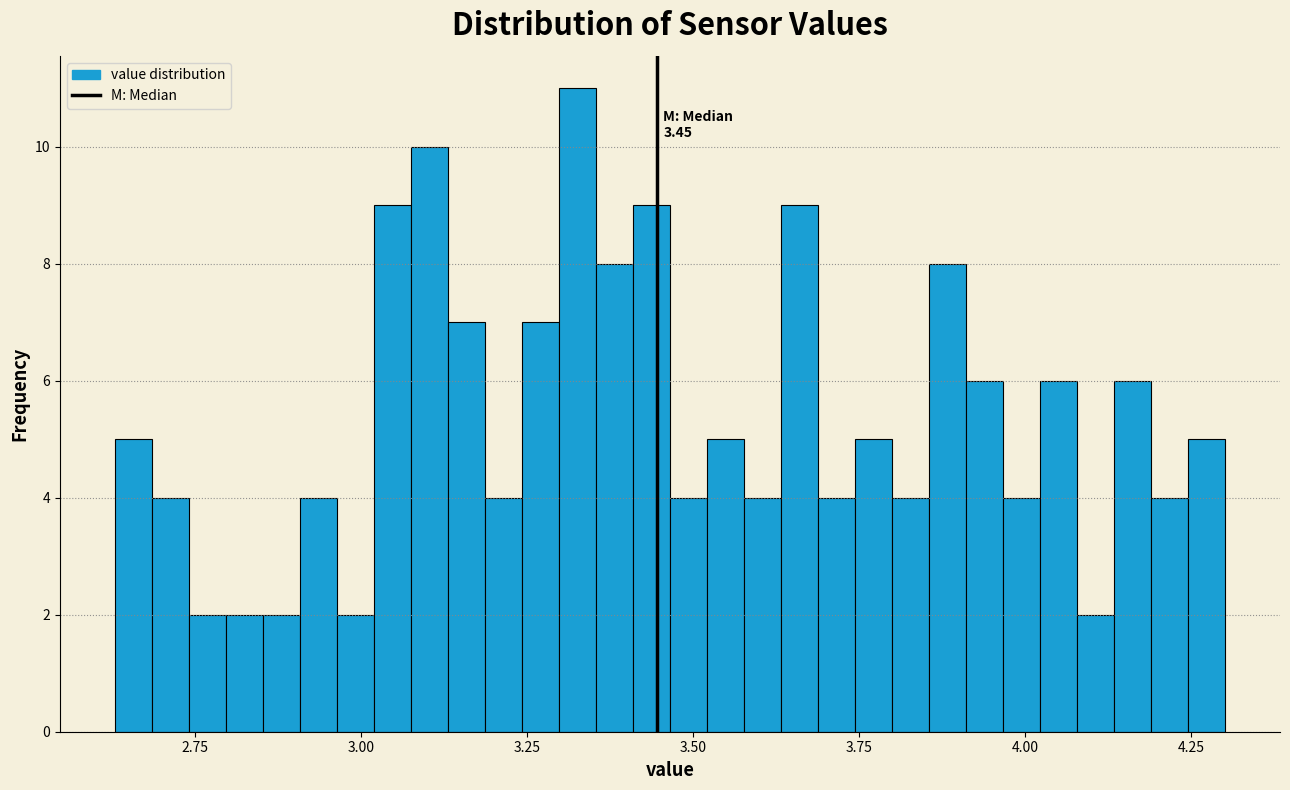

Read against the x-axis, roughly where is the centre of the tallest bar?

3.35